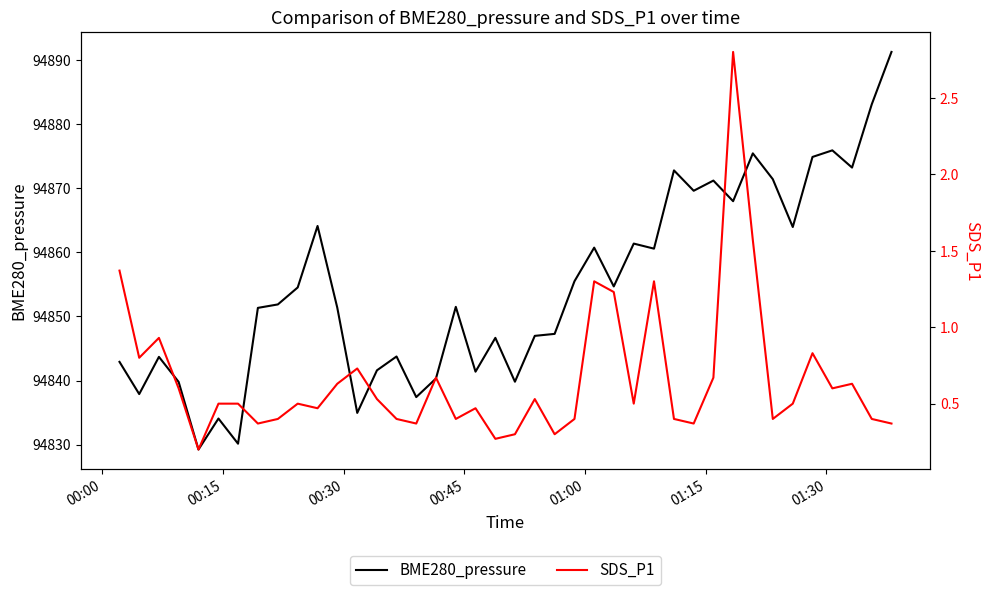

The SDS_P1 series shows 0.5 at 22. True or false?

False